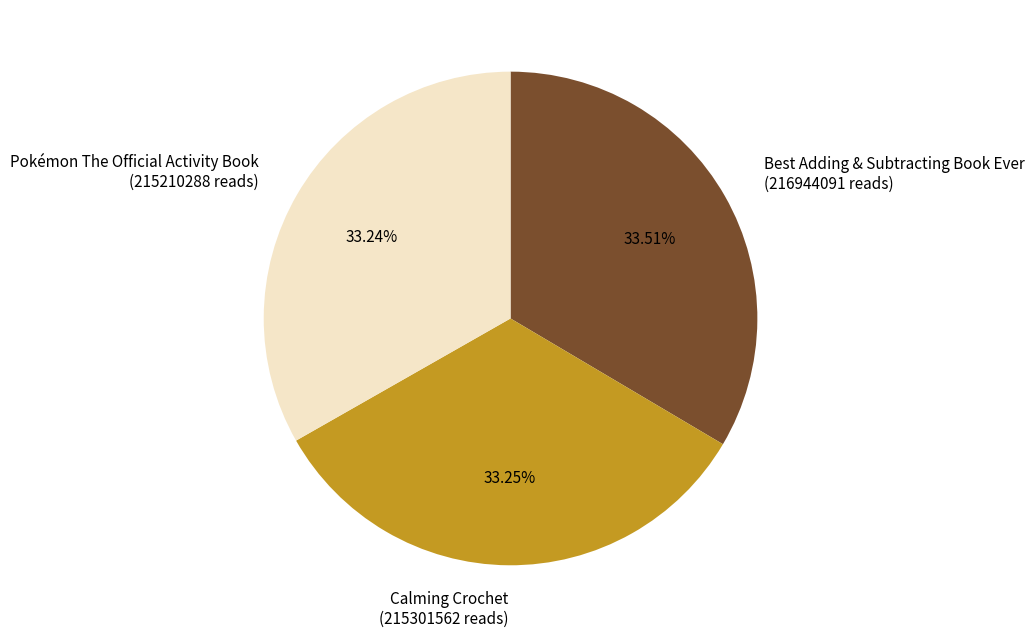

To the nearest percent, what is the average slice percentage?

33%